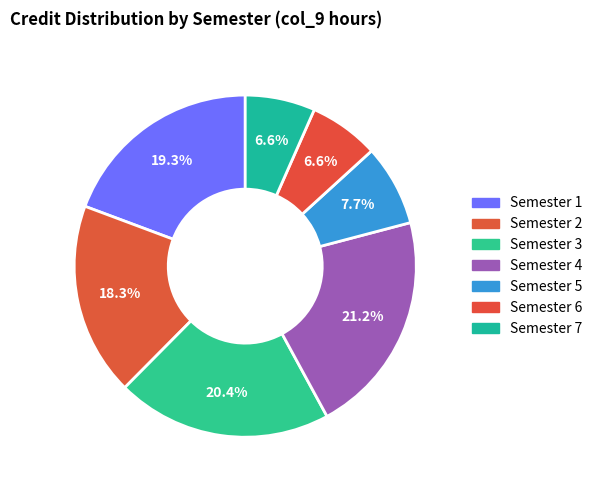

Rank the categories by value from lowest to highest.

6, 7, 5, 2, 1, 3, 4